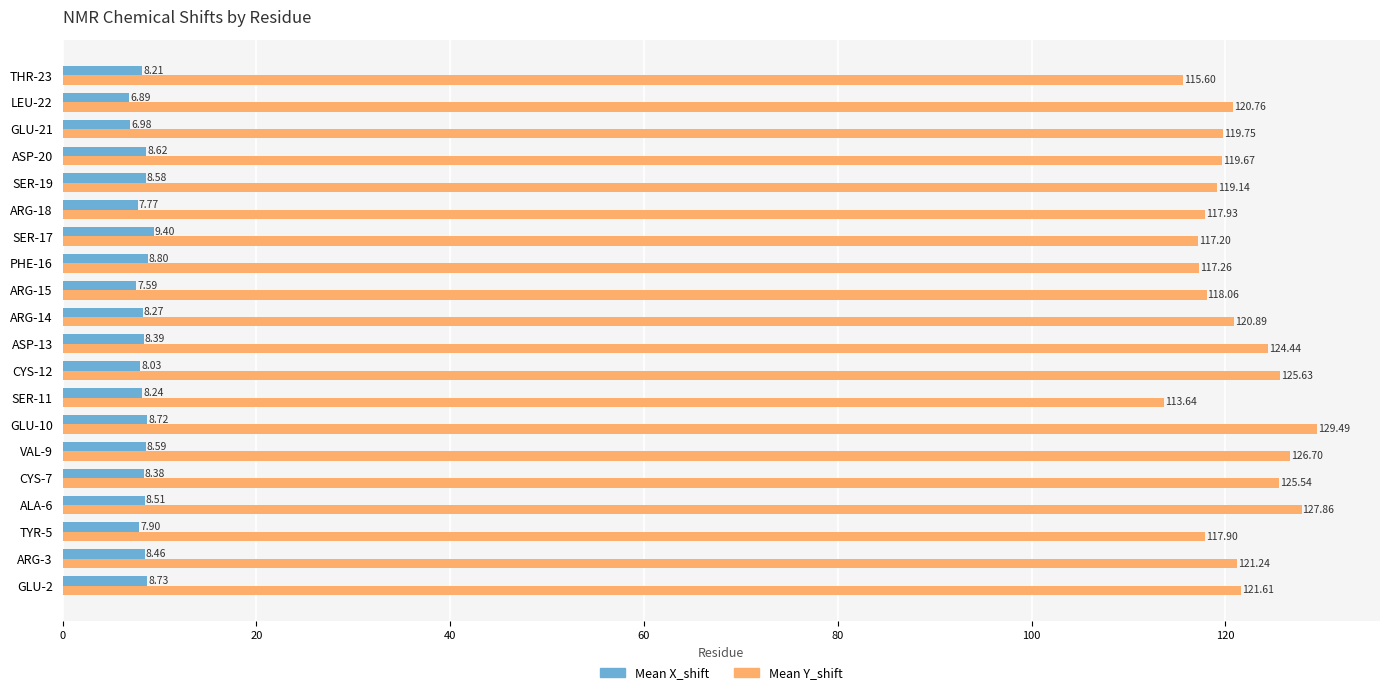

Is the value of Mean X_shift at THR-23 greater than the value of Mean Y_shift at TYR-5?

No